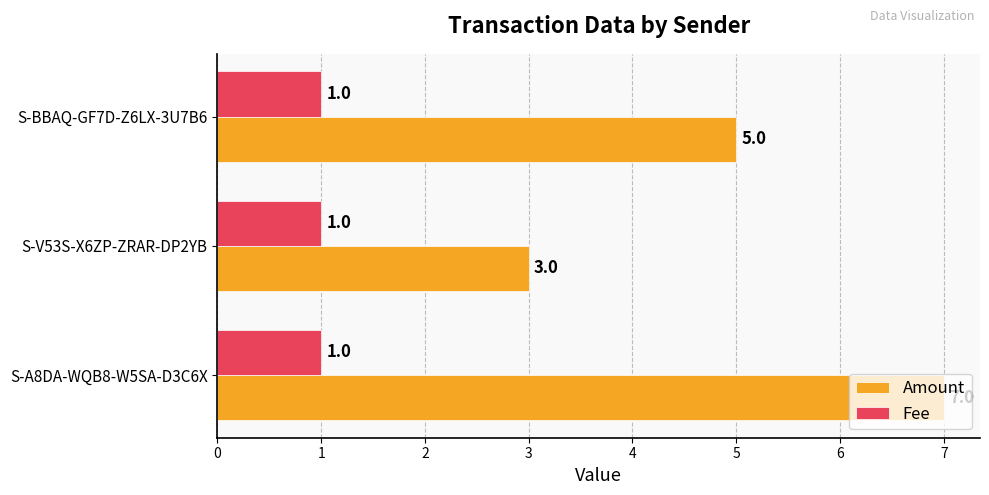

Rank the series by their average value, from highest to lowest.

Amount, Fee